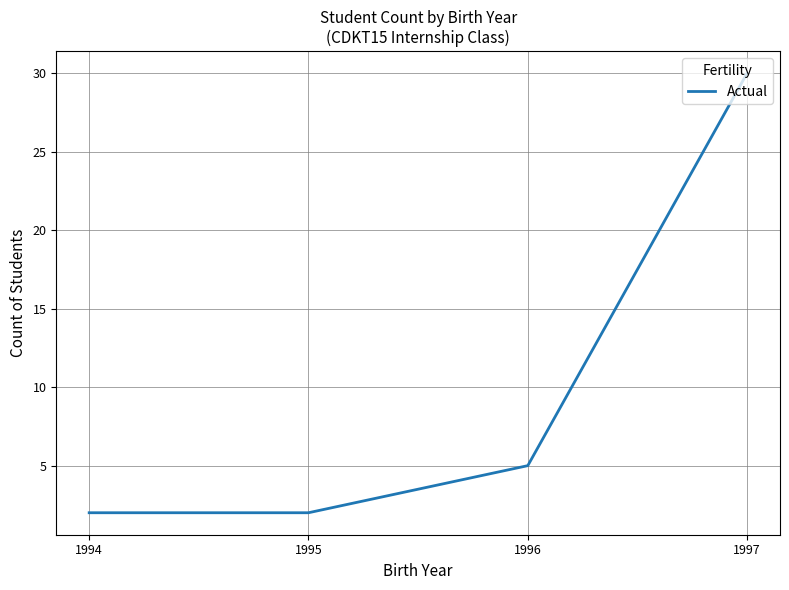

True or false: there are more than 2 points higher than both neighbors.

False